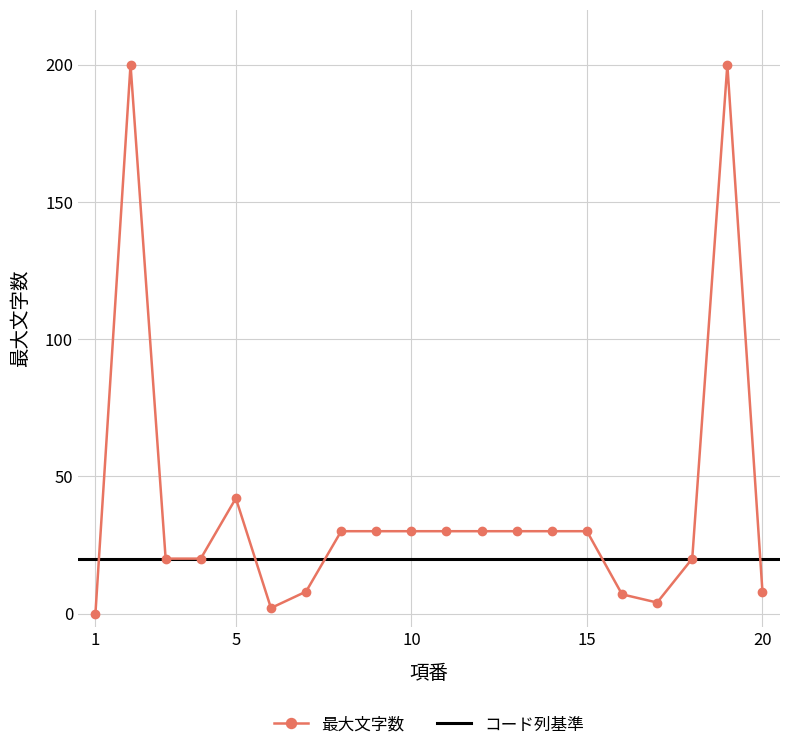

How many values are above zero?

19